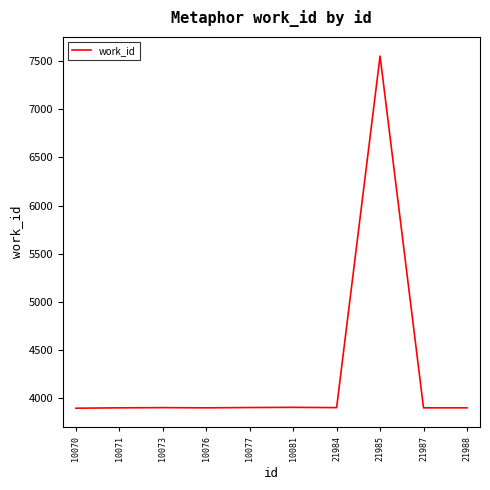

True or false: the data shows 1755 at 10070.

False